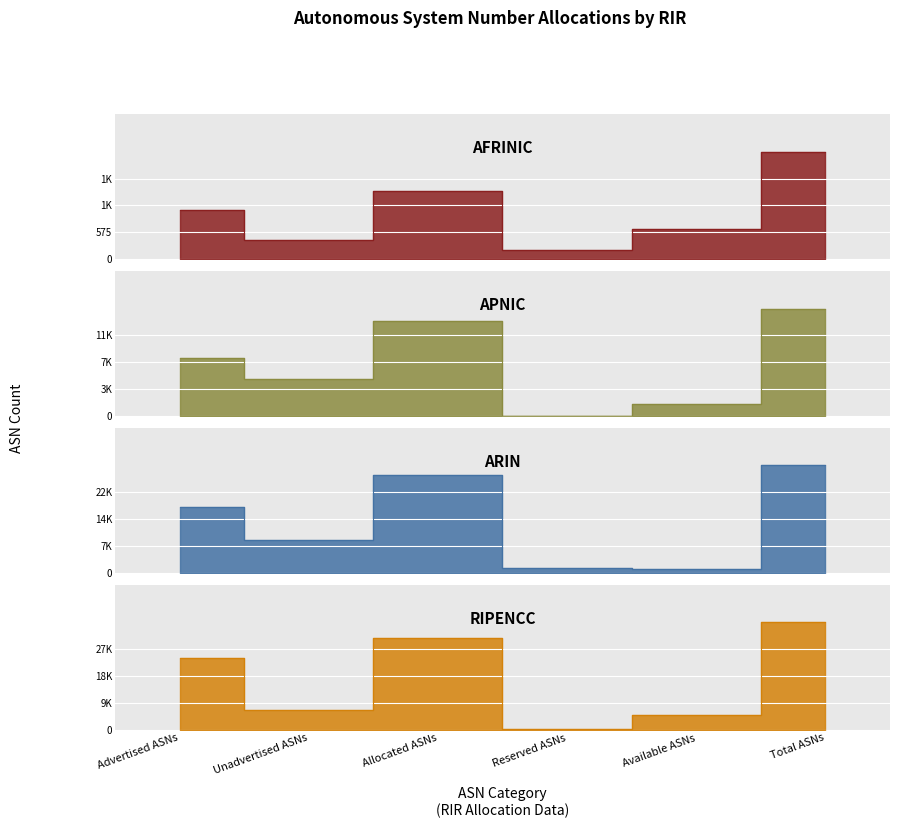

Where is afrinic nearest to the value 1254?

Allocated ASNs